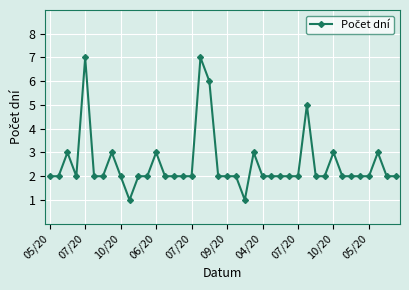

What is the maximum value shown in the chart?

7